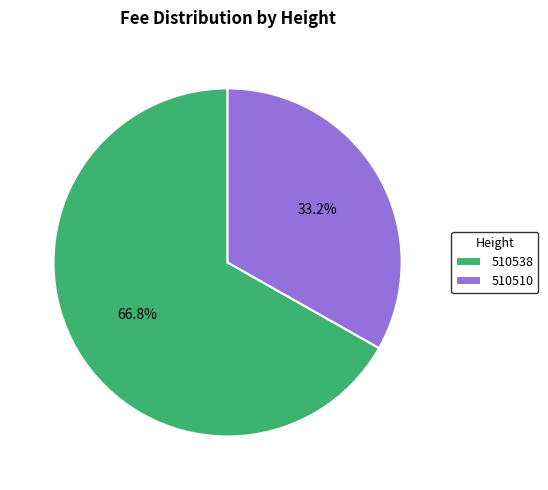

What is the largest slice in the pie chart?

510538